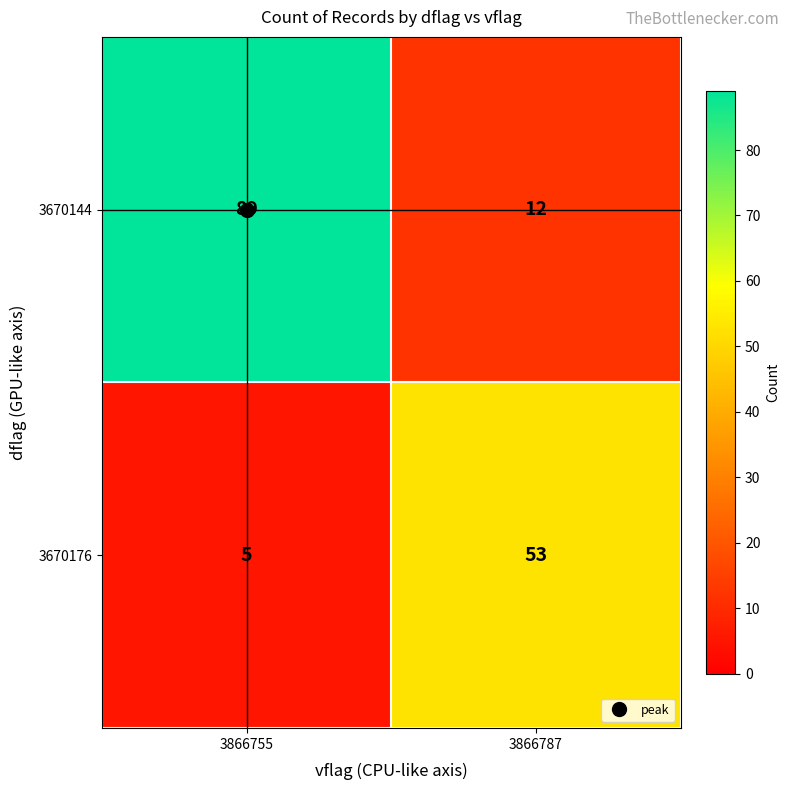

Rank the series at 3866787 from highest to lowest value.

3670176, 3670144